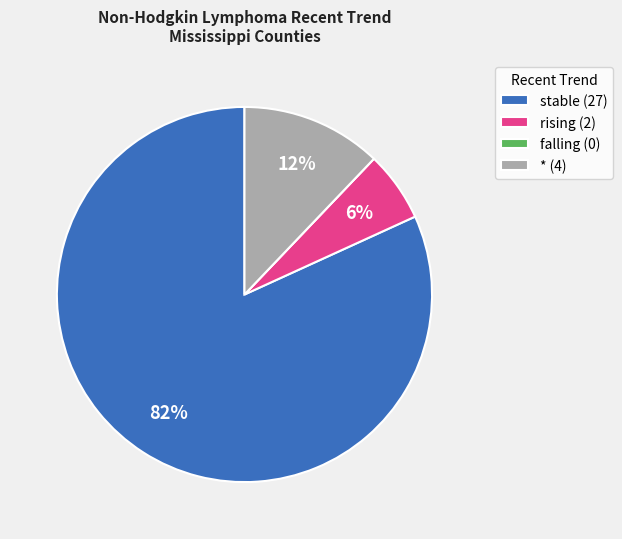

To the nearest percent, what portion does rising represent?

6%